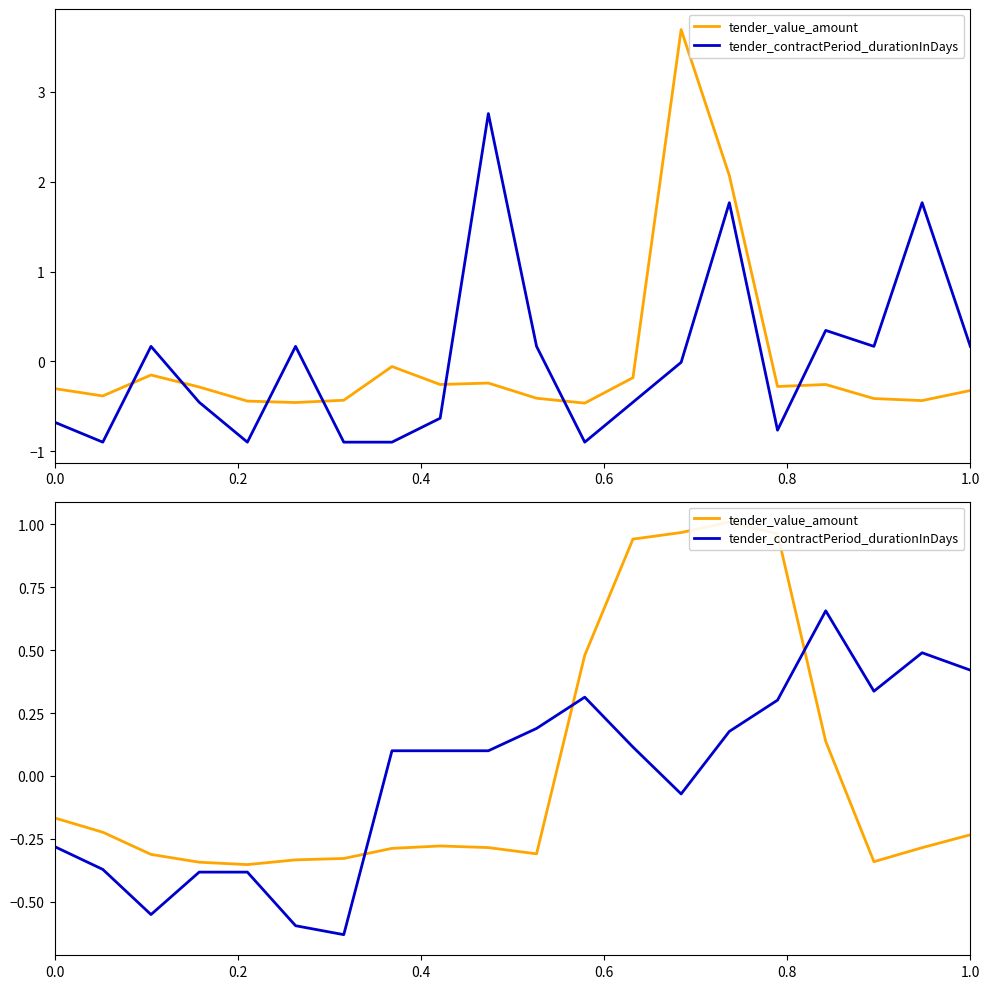

How many data points in tender_contractPeriod_durationInDays are above 0?

12